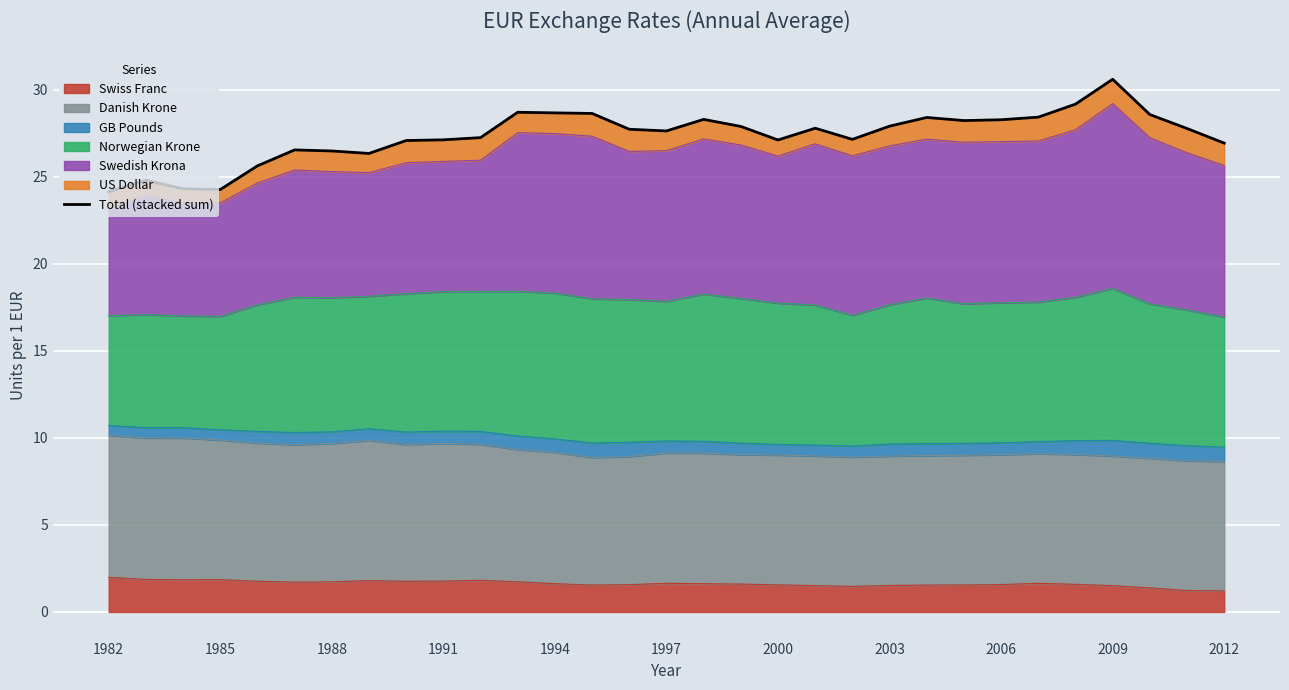

The Swiss Franc series shows 2.7 at 2000. True or false?

False